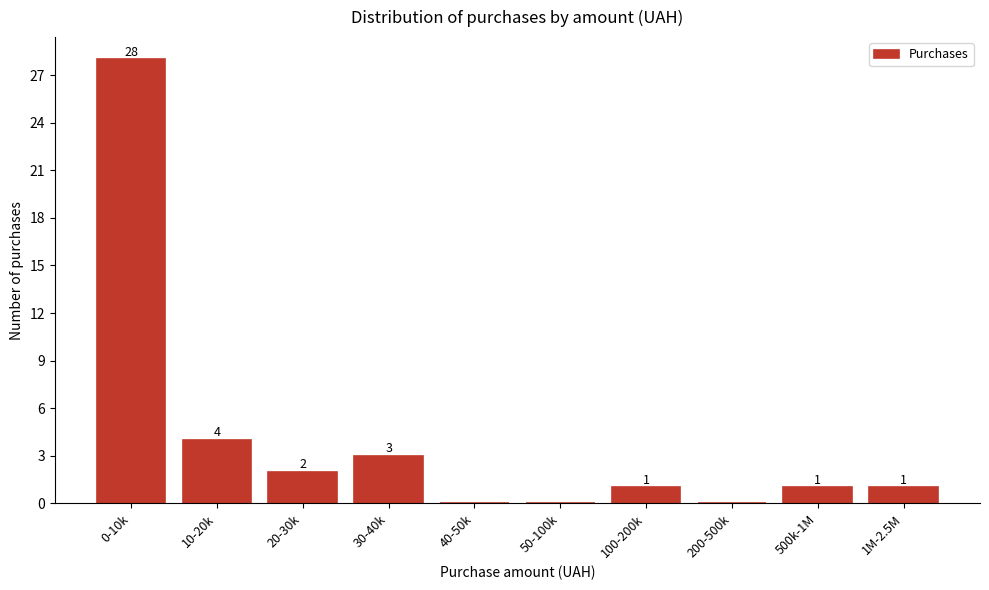

Reading right to left, what are all the values shown in this chart?

1M-2.5M=1	500k-1M=1	200-500k=0	100-200k=1	50-100k=0	40-50k=0	30-40k=3	20-30k=2	10-20k=4	0-10k=28